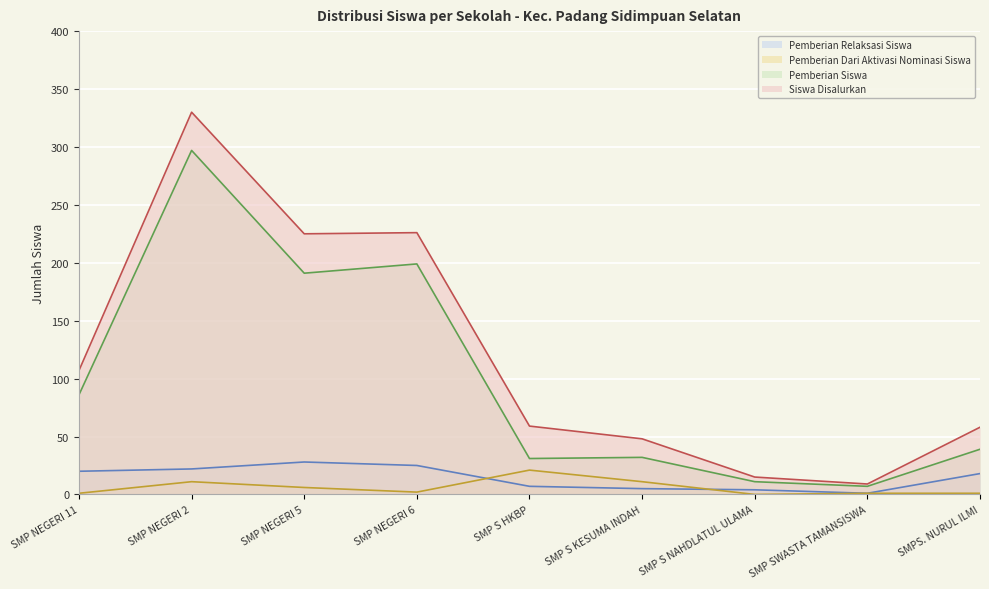

At which category does Pemberian Dari Aktivasi Nominasi Siswa reach its first local valley?

SMP NEGERI 6